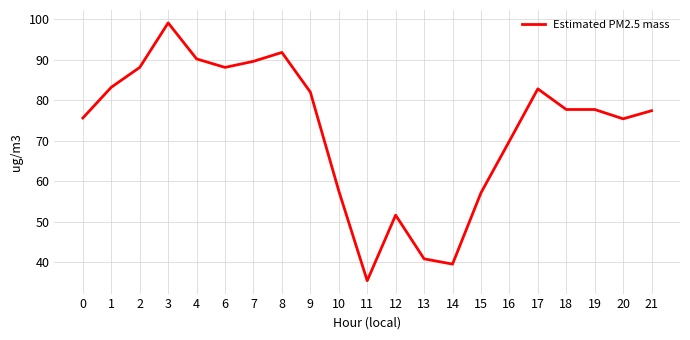

Where does the data first go above 77?

1